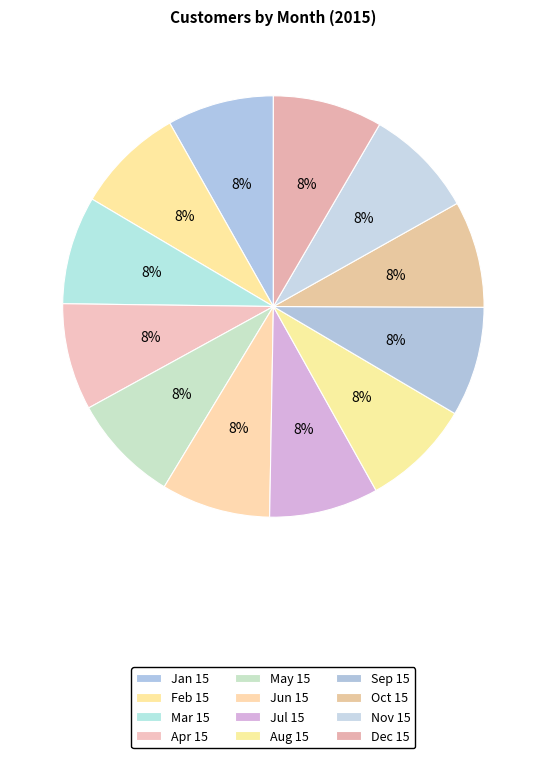

Combined, do Jun 15 and Jul 15 account for over 50%?

No